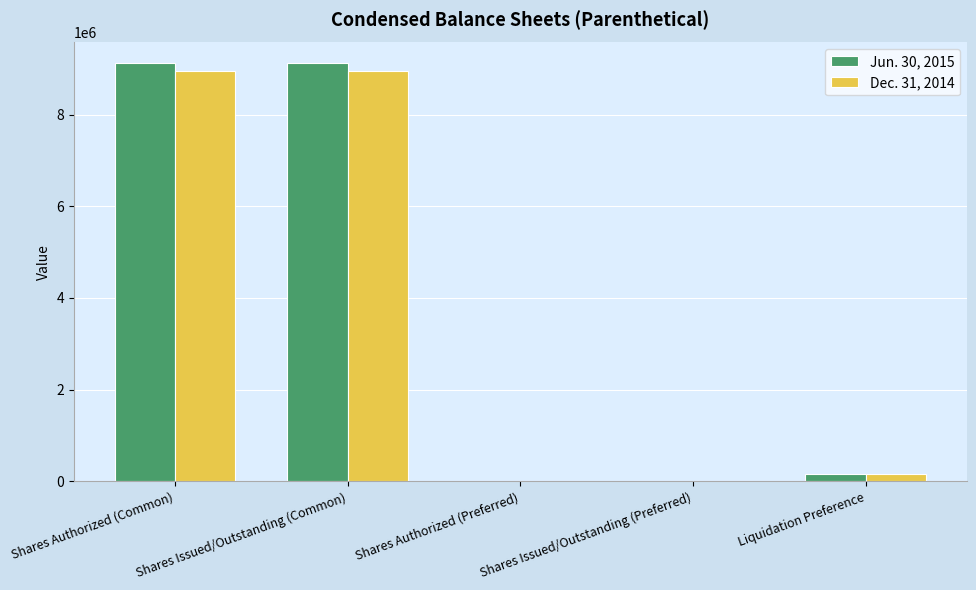

The Dec. 31, 2014 series shows 8949645 at Shares Authorized (Common). True or false?

True